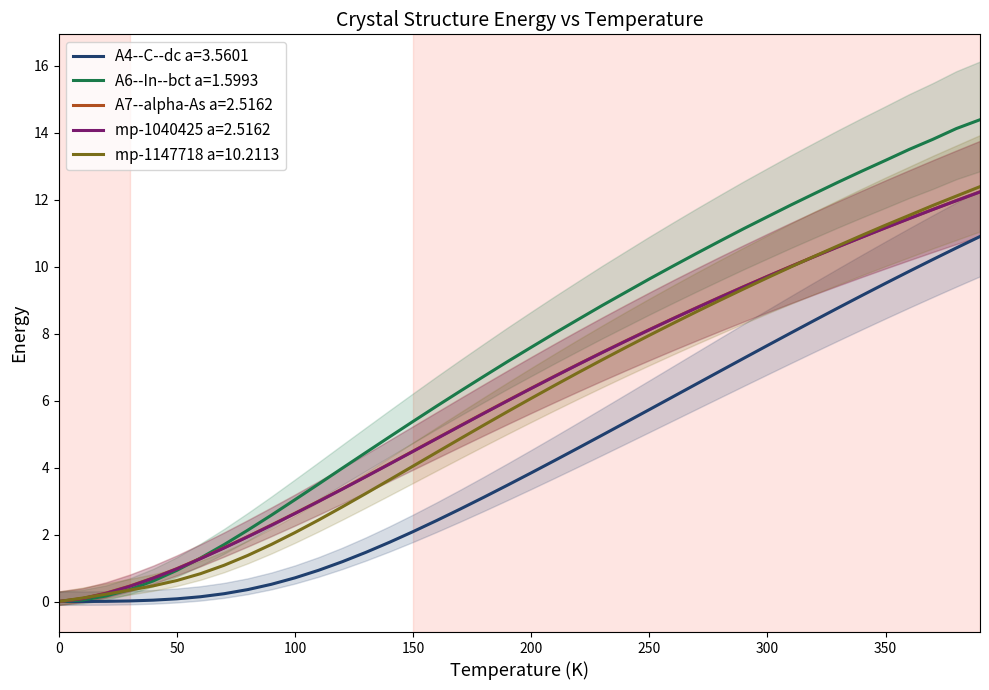

True or false: mp-1147718 a=10.2113 and A4--C--dc a=3.5601 intersect in this chart.

False